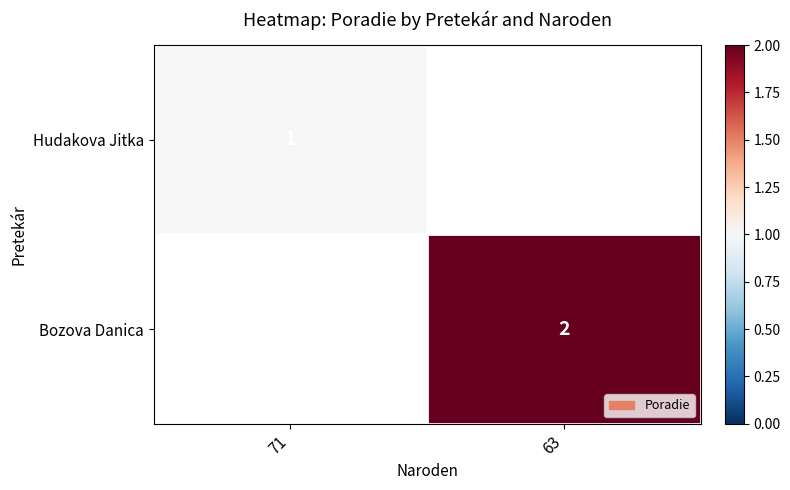

The Bozova Danica series shows 2 at 63. True or false?

True